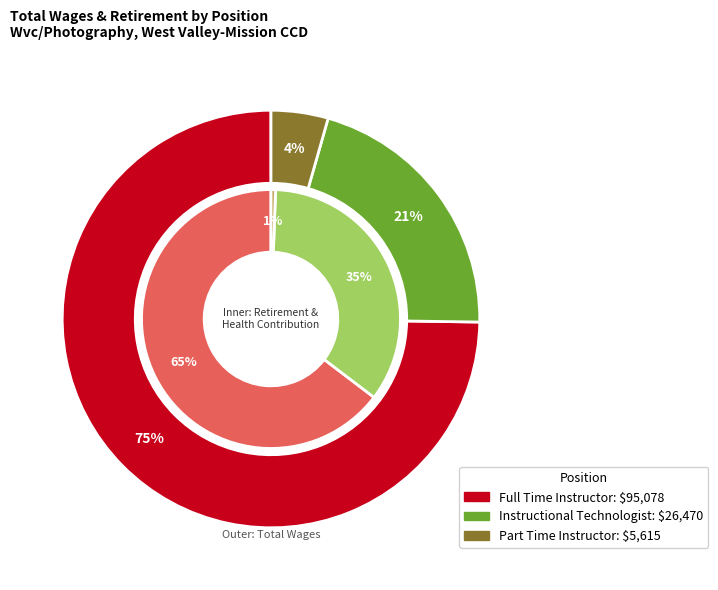

The Full Time Instructor slice represents 80% of the pie. True or false?

False